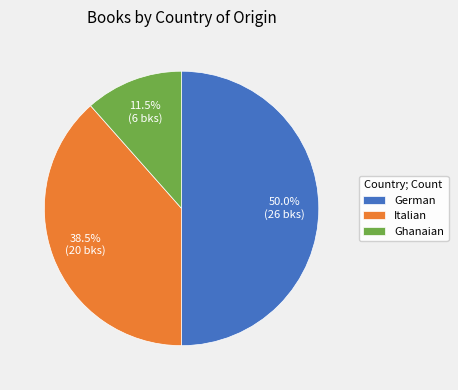

Rank the categories by value from lowest to highest.

Ghanaian, Italian, German